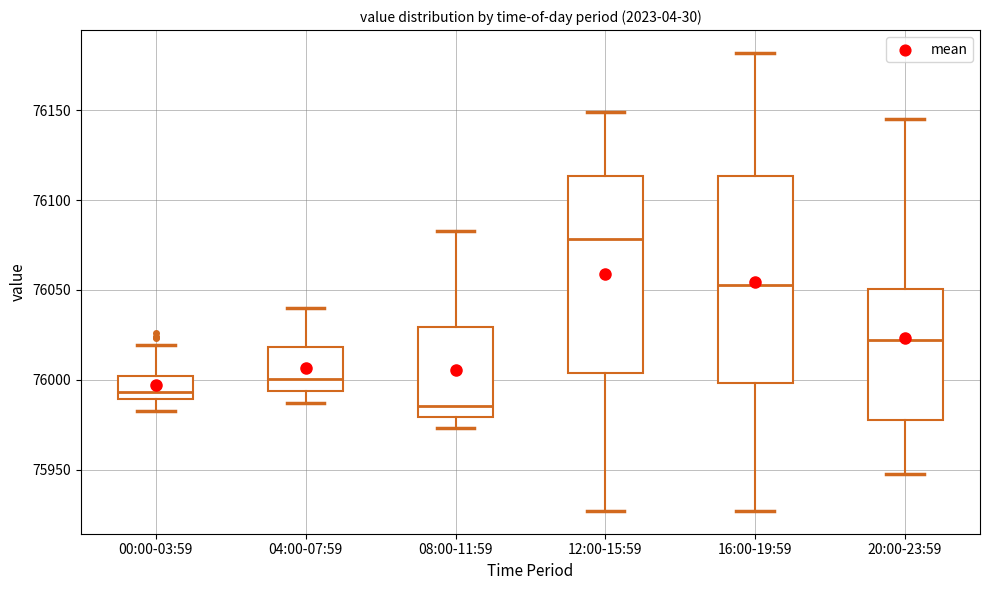

Reading left to right, read every box against the y-axis: the position of its median line, the range the box covers, and the ends of its whiskers. The values are not printed on the chart, so give them approximately, as read against the axis.

00:00-03:59: median 75995, box 75990 to 76000, whiskers 75980 to 76020
04:00-07:59: median 76000, box 75995 to 76020, whiskers 75985 to 76040
08:00-11:59: median 75985, box 75980 to 76030, whiskers 75975 to 76085
12:00-15:59: median 76080, box 76005 to 76115, whiskers 75925 to 76150
16:00-19:59: median 76055, box 76000 to 76115, whiskers 75925 to 76180
20:00-23:59: median 76020, box 75980 to 76050, whiskers 75945 to 76145